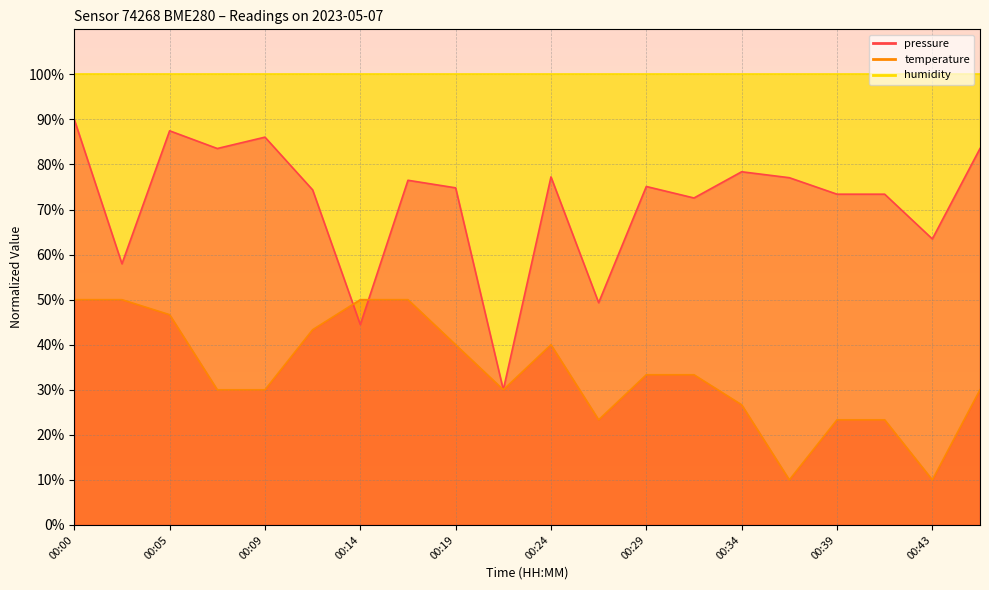

How many intersections are there between pressure and temperature?

2